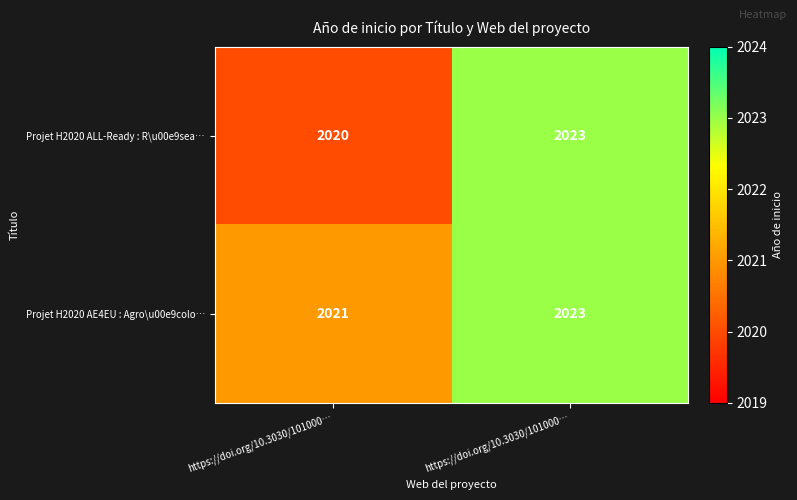

How many data points in Projet H2020 ALL-Ready : R\u00e9sea… are less than 2023?

1